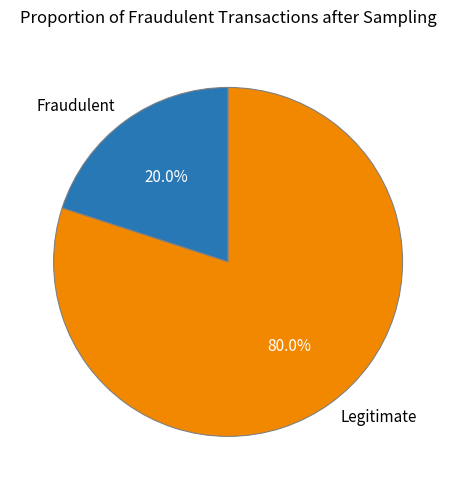

Which category has the smallest portion of the pie?

Fraudulent